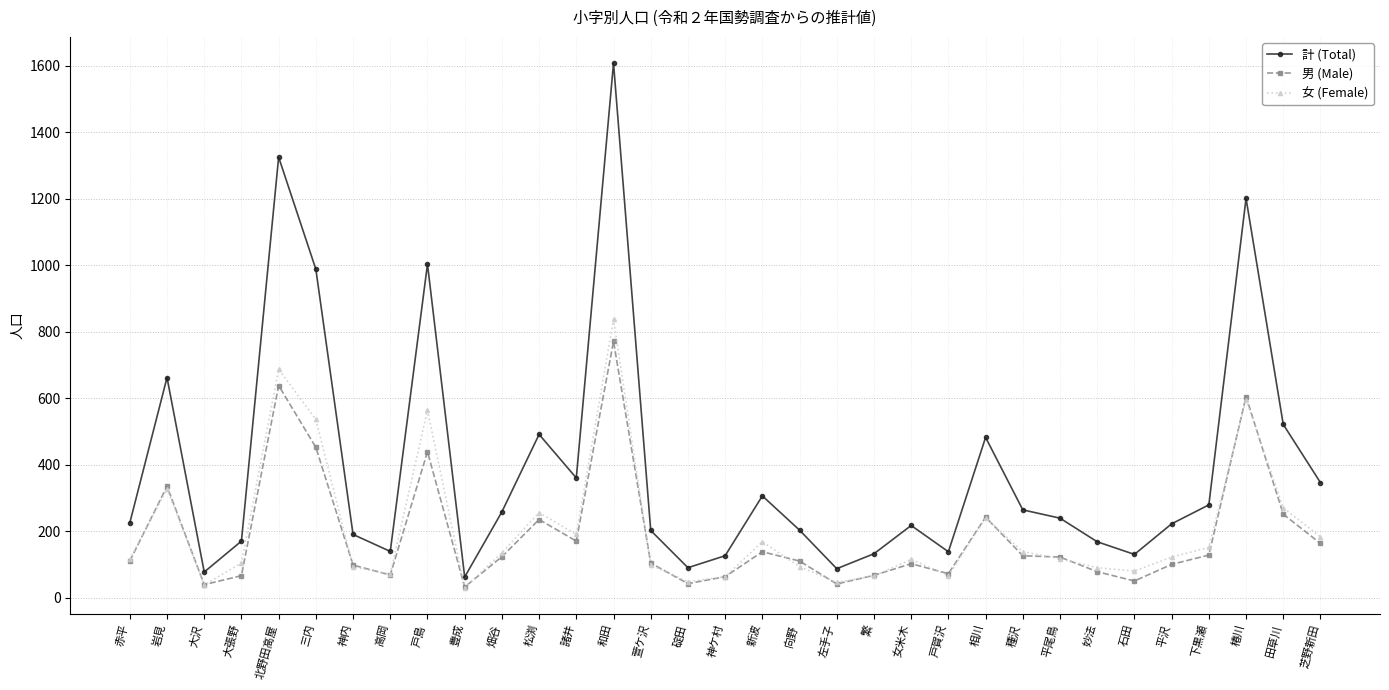

What value does the 男 (Male) series have at 相川?

242